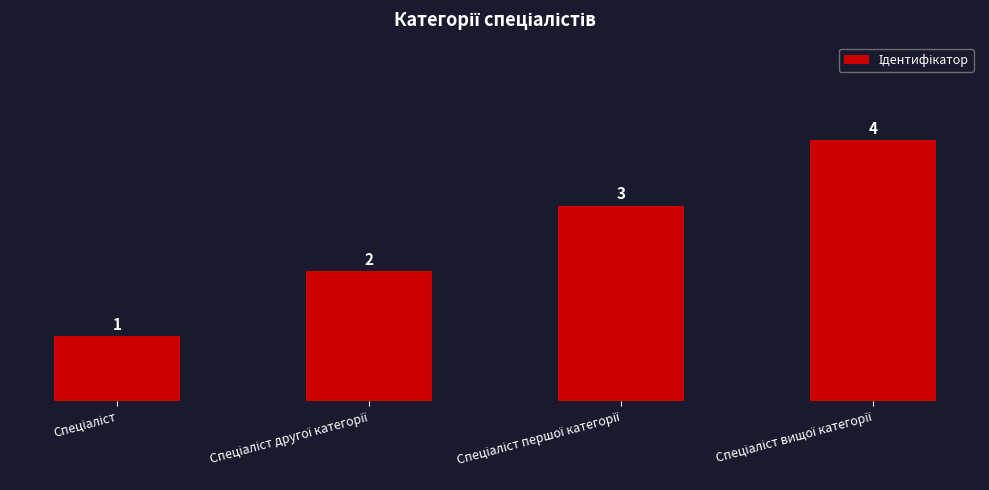

What is the value of the 2nd bar from the left?

2